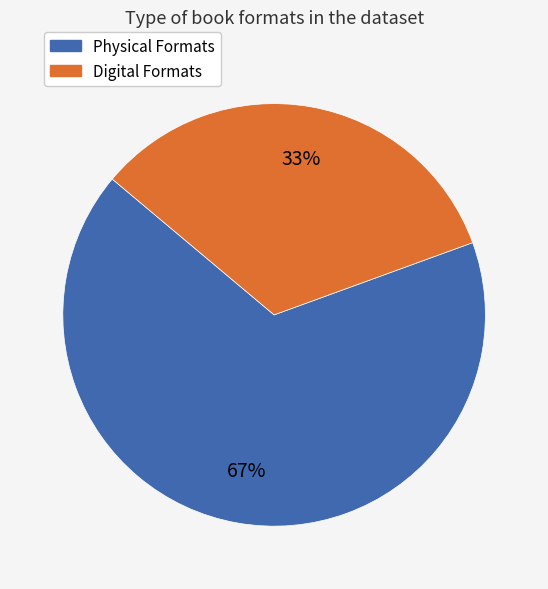

Do Physical Formats and Digital Formats together represent more than half of the pie?

Yes